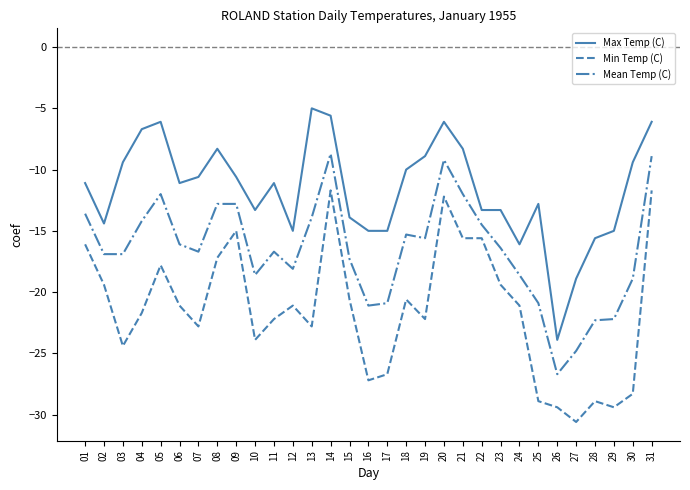

True or false: Min Temp (C) and Mean Temp (C) intersect in this chart.

False